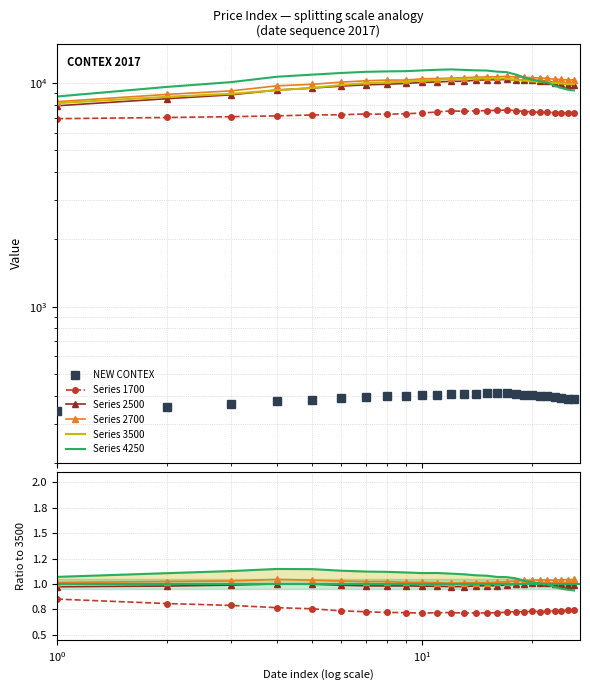

At which category does the chart reach its minimum across all series?

9